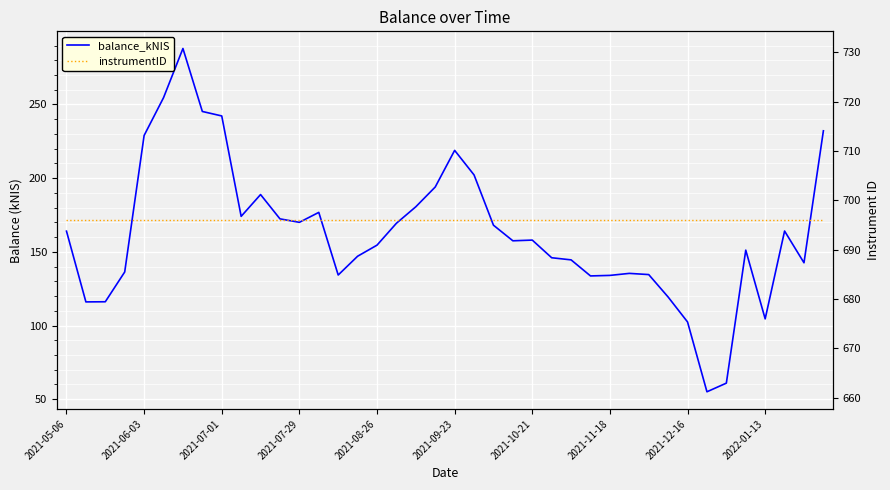

Where is balance_kNIS nearest to the value 171?

2021-07-29